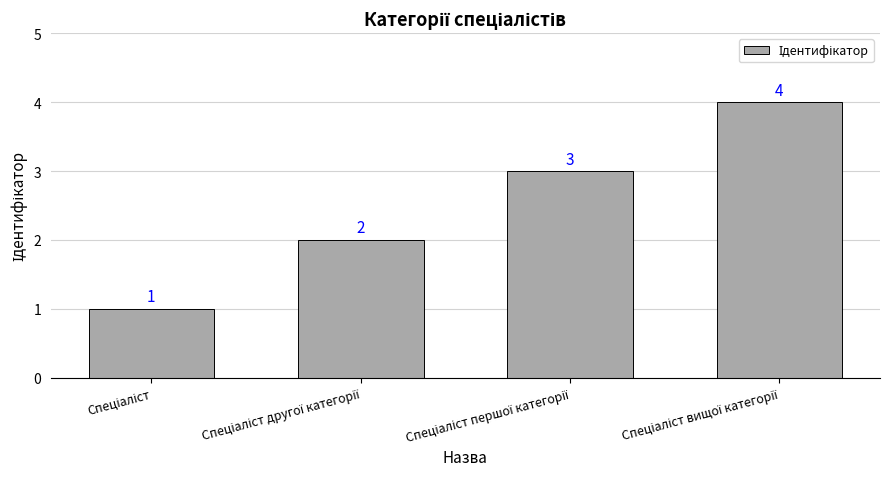

What is the value of the 3rd bar from the left?

3